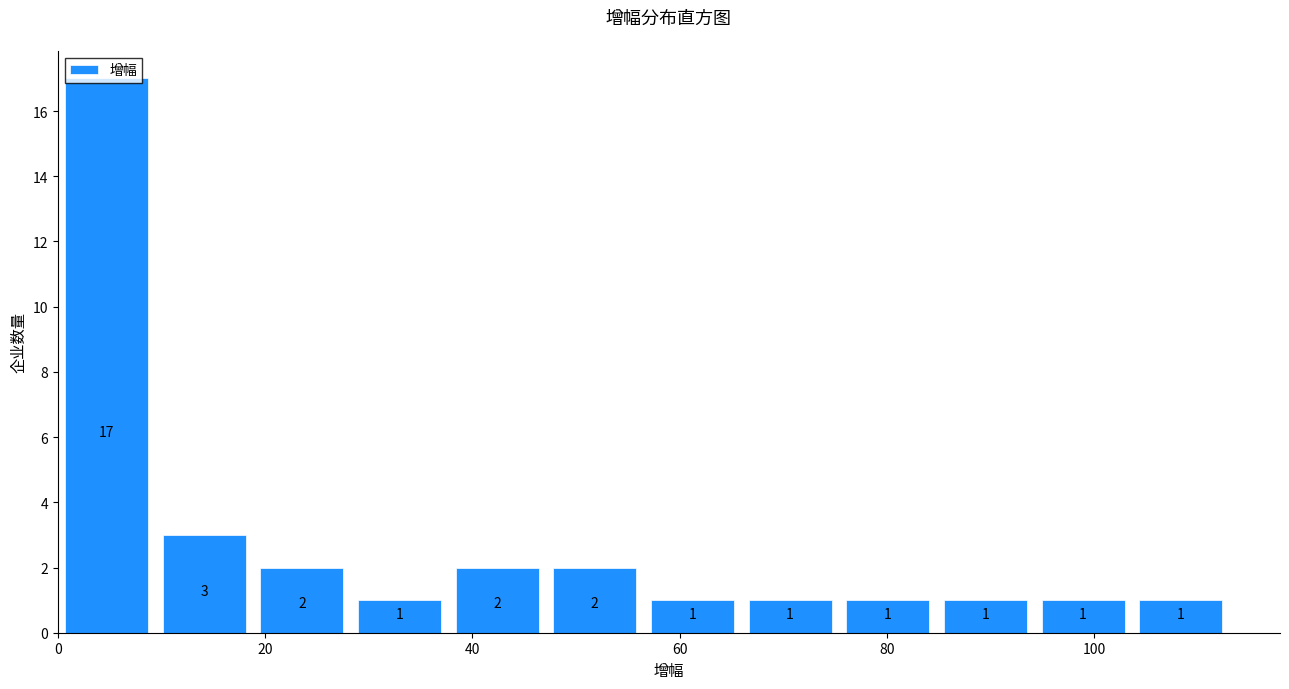

Reading left to right, transcribe this chart: for each bar, give the range it covers on the x-axis and its height. The bar edges are not printed on the chart, so give them approximately, as read against the axis.

0 to 10: 17
10 to 18: 3
18 to 28: 2
28 to 38: 1
38 to 48: 2
48 to 56: 2
56 to 66: 1
66 to 76: 1
76 to 84: 1
84 to 94: 1
94 to 104: 1
104 to 114: 1